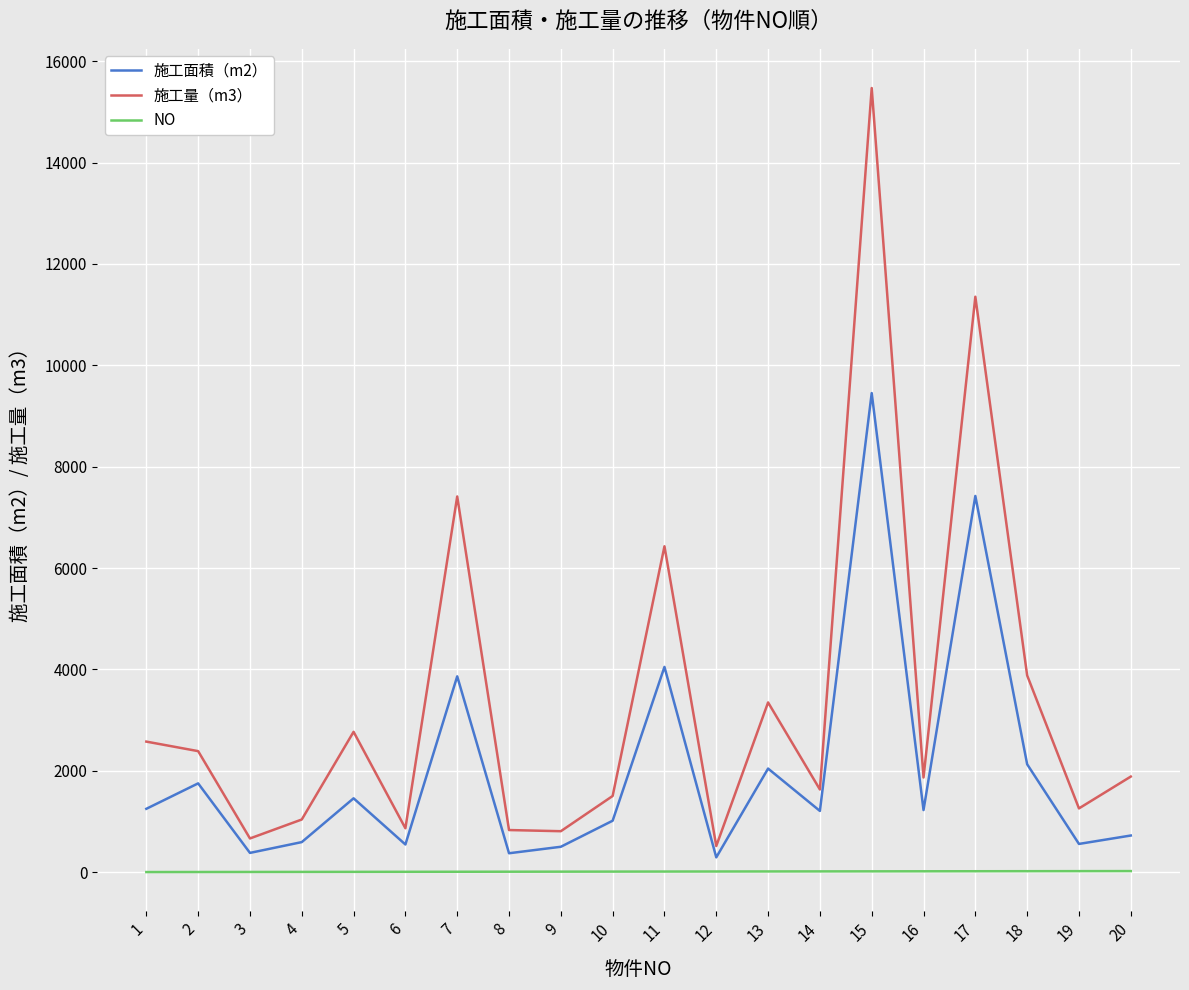

At which category does 施工量（m3） reach its first local valley?

3